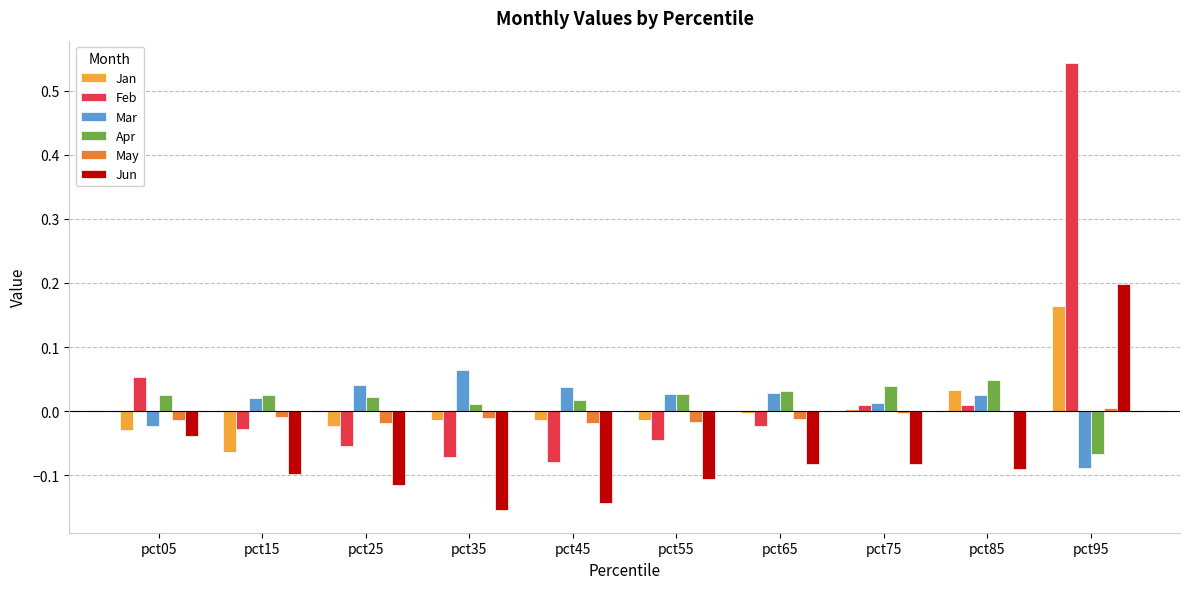

Which category has the highest value across all series?

pct95